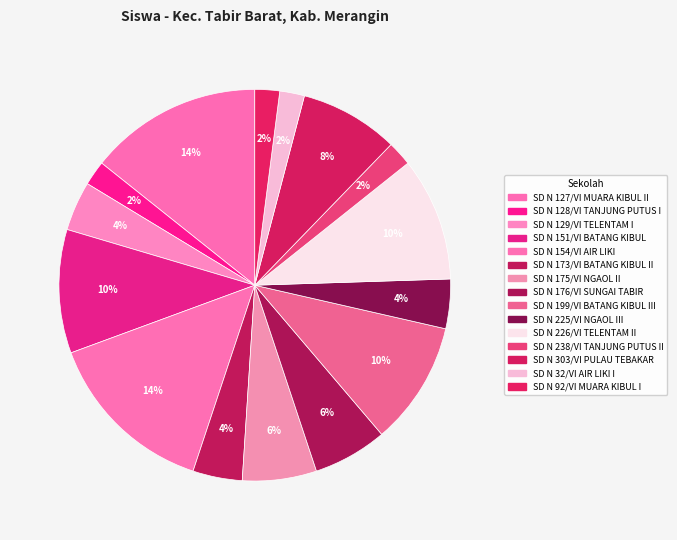

Do SD N 176/VI SUNGAI TABIR and SD N 128/VI TANJUNG PUTUS I together represent more than half of the pie?

No